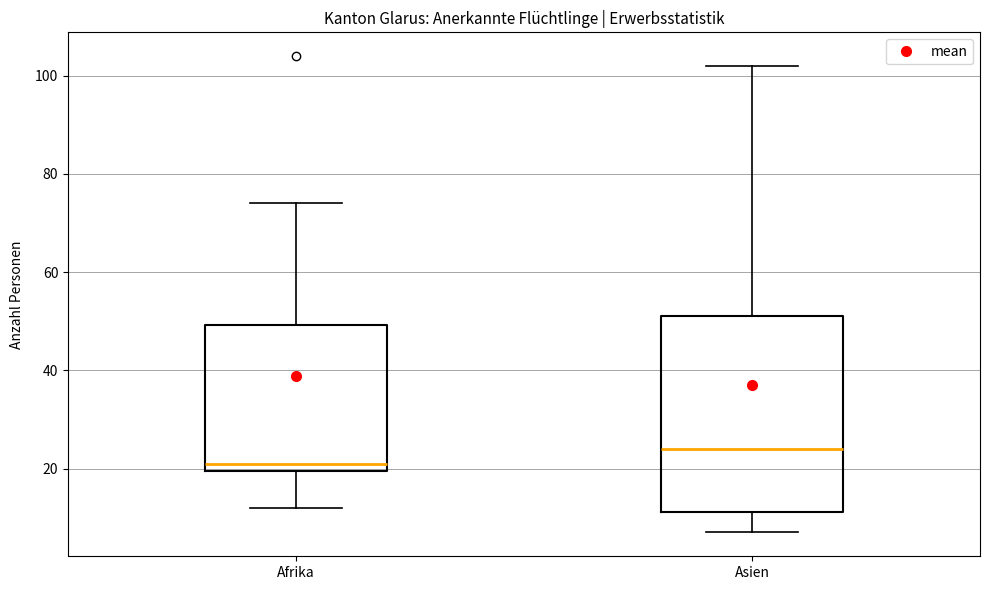

Reading left to right, transcribe this box plot: for each box, give where its median line is, the range the box spans, and where its two whiskers end, as read against the y-axis. The values are not printed on the chart, so give them approximately, as read against the axis.

Afrika: median 22, box 20 to 50, whiskers 12 to 74
Asien: median 24, box 12 to 52, whiskers 8 to 102